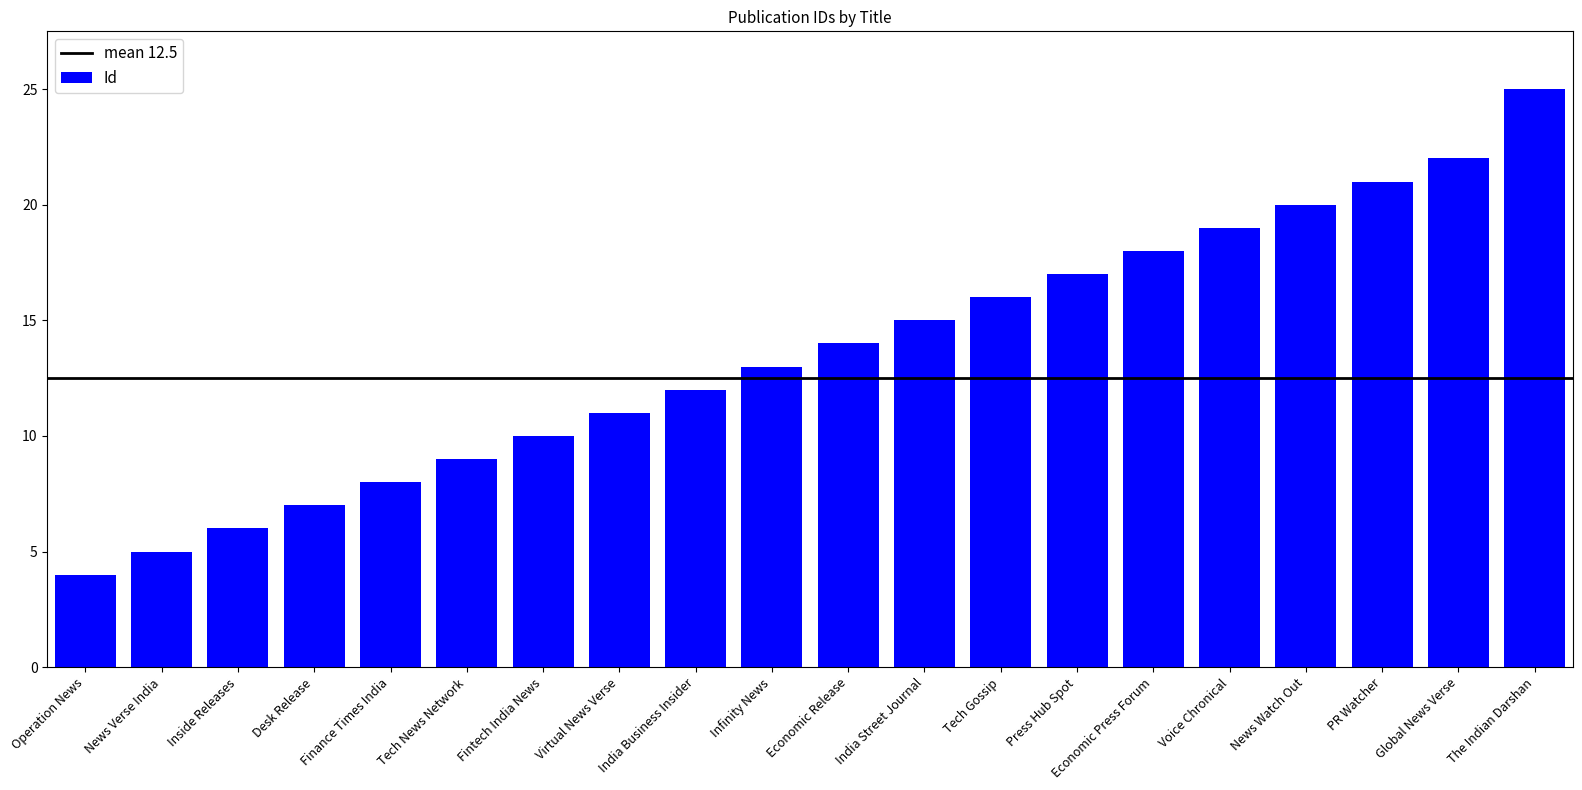

List the labels in order of value, smallest first.

Operation News, News Verse India, Inside Releases, Desk Release, Finance Times India, Tech News Network, Fintech India News, Virtual News Verse, India Business Insider, Infinity News, Economic Release, India Street Journal, Tech Gossip, Press Hub Spot, Economic Press Forum, Voice Chronical, News Watch Out, PR Watcher, Global News Verse, The Indian Darshan